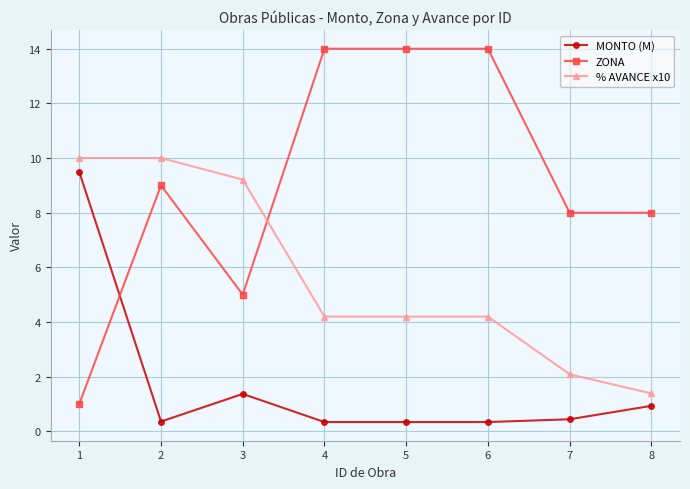

What value does the MONTO (M) series have at 8?

0.9